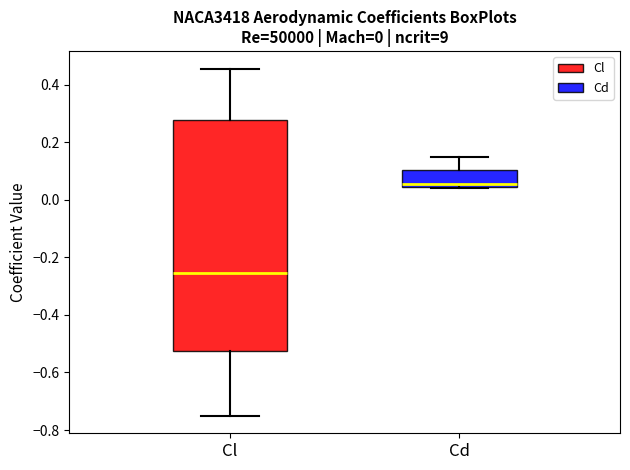

Reading left to right, transcribe this box plot: for each box, give where its median line is, the range the box spans, and where its two whiskers end, as read against the y-axis. The values are not printed on the chart, so give them approximately, as read against the axis.

Cl: median -0.26, box -0.52 to 0.28, whiskers -0.76 to 0.46
Cd: median 0.06, box 0.04 to 0.10, whiskers 0.04 to 0.16